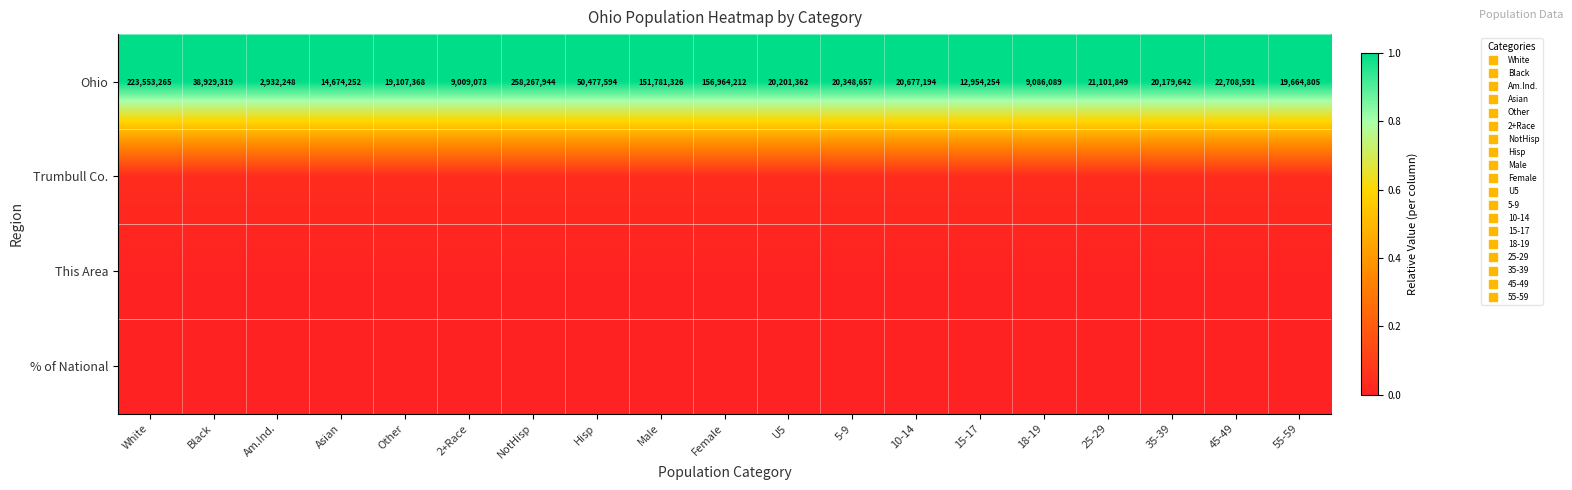

The value of This Area at 45-49 is 0.0. True or false?

False